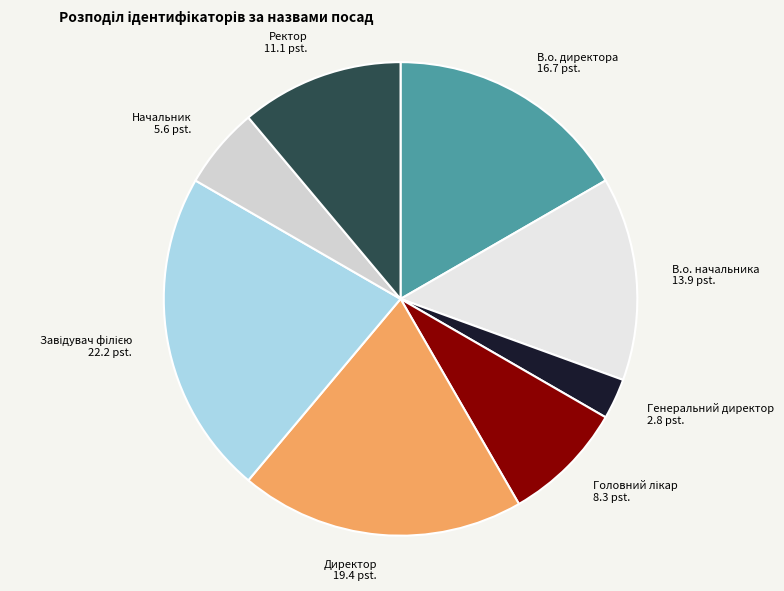

Combined, do В.о. начальника and Генеральний директор account for over 50%?

No